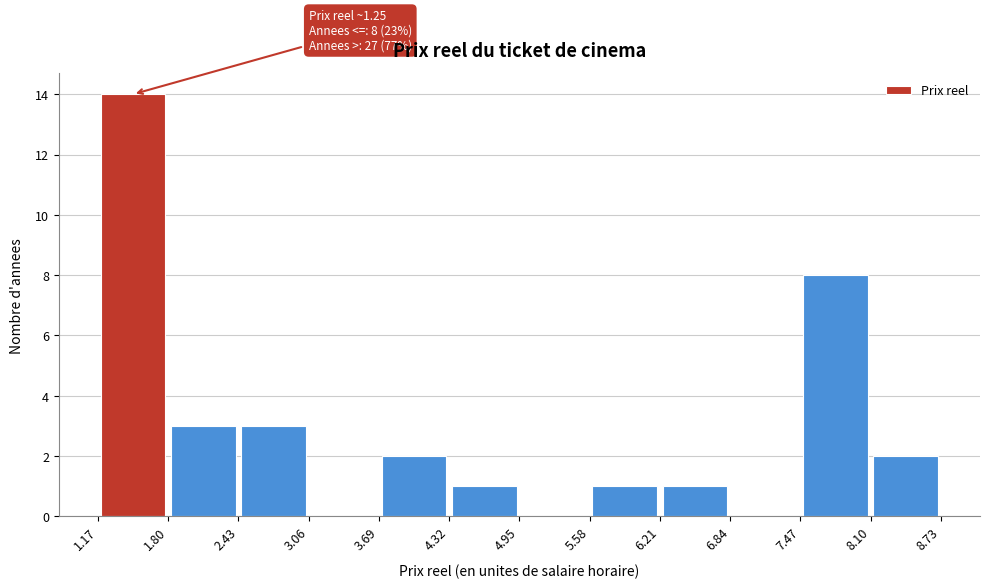

Over which range of the x-axis is the bar tallest?

1.17 to 1.80